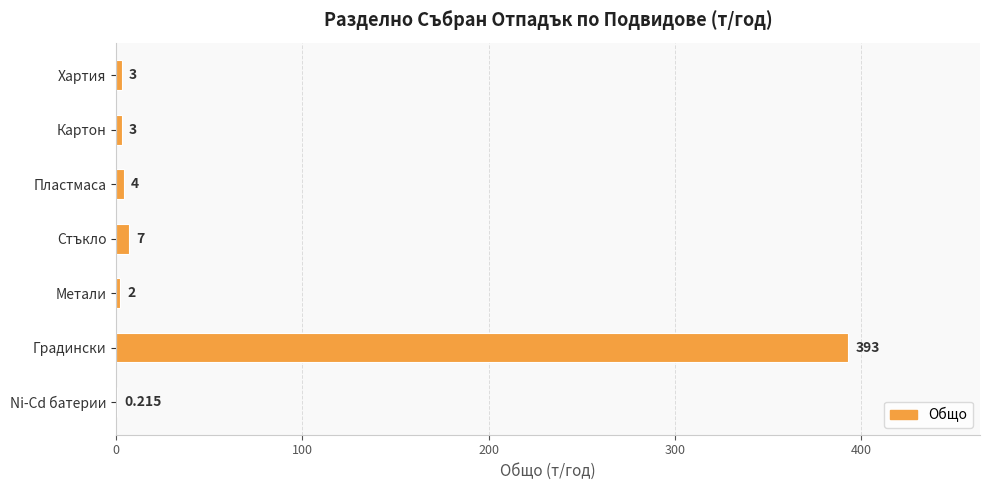

How many data points does each series have?

7